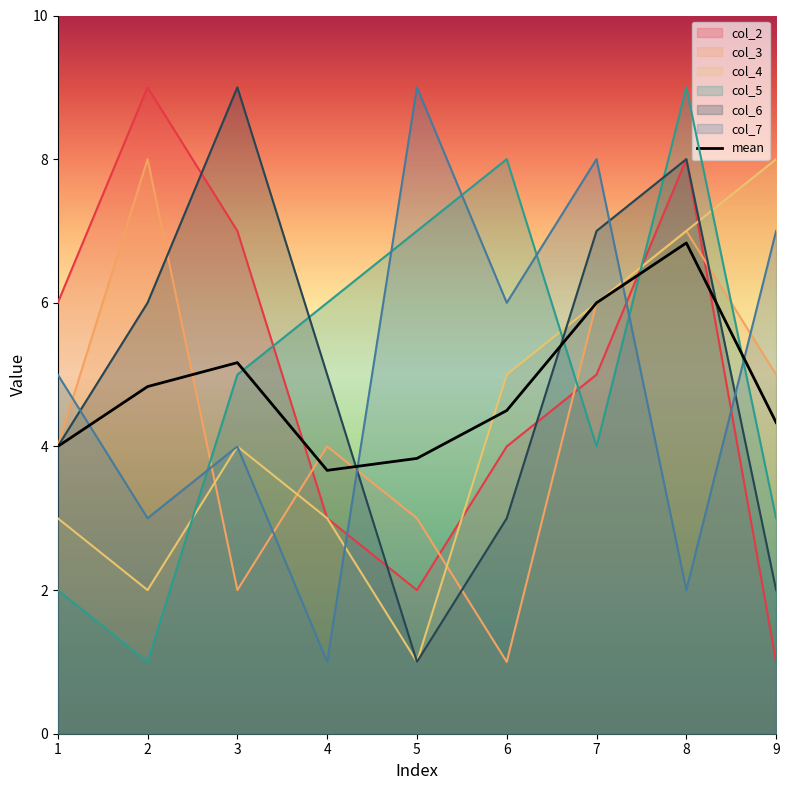

Rank the categories by value from highest to lowest.

8, 7, 3, 2, 6, 9, 1, 5, 4